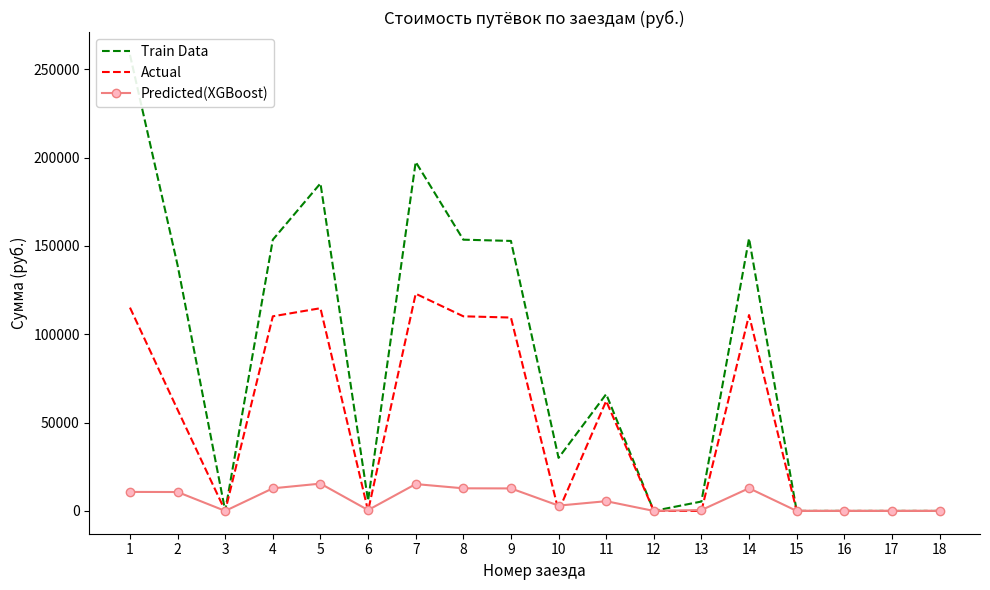

Does the chart have visible grid lines?

No